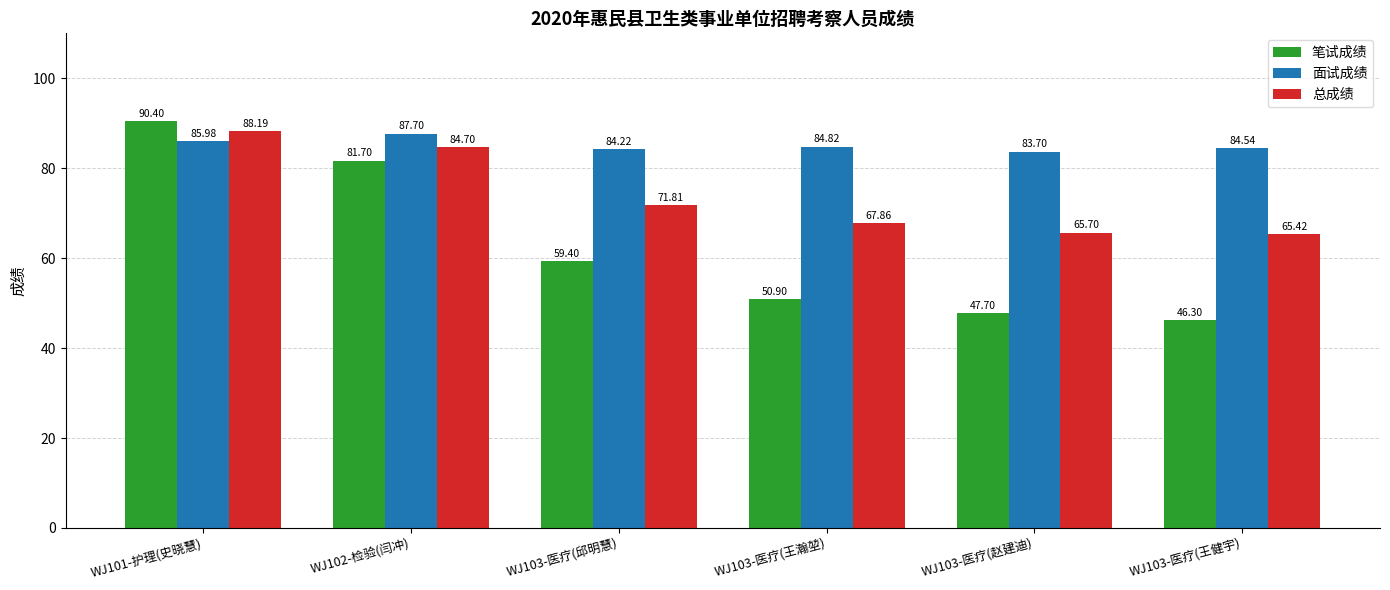

What is the difference between the maximum and minimum values in the 总成绩 series?

22.8